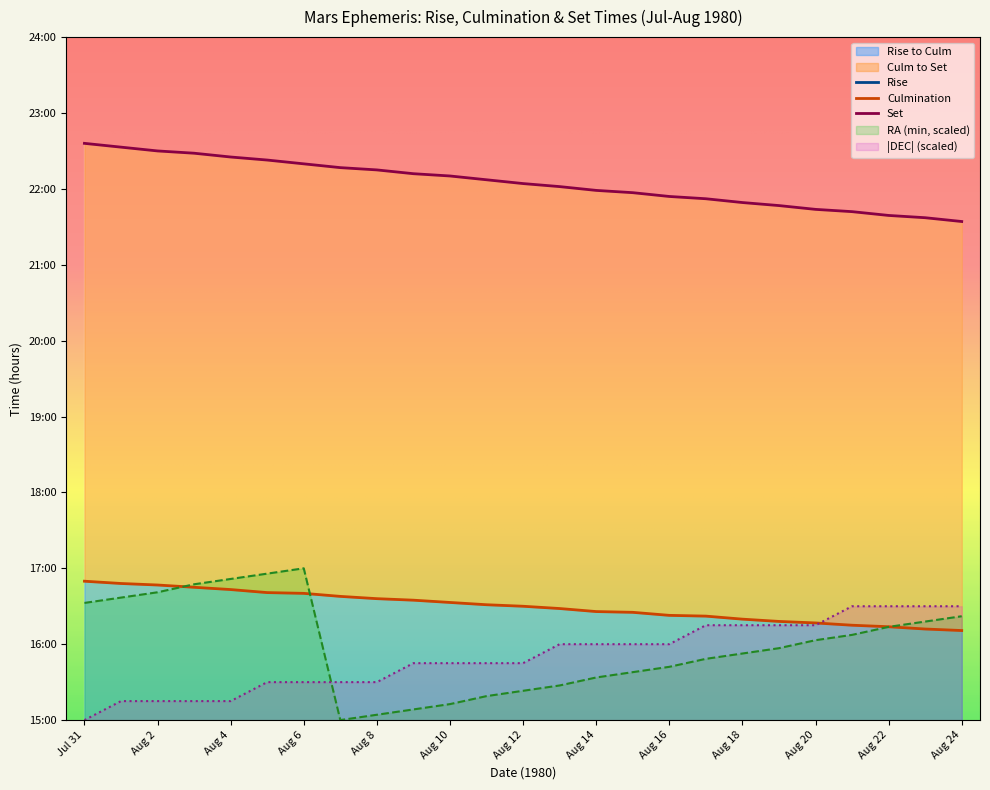

Which series has the widest spread of values?

RA_min